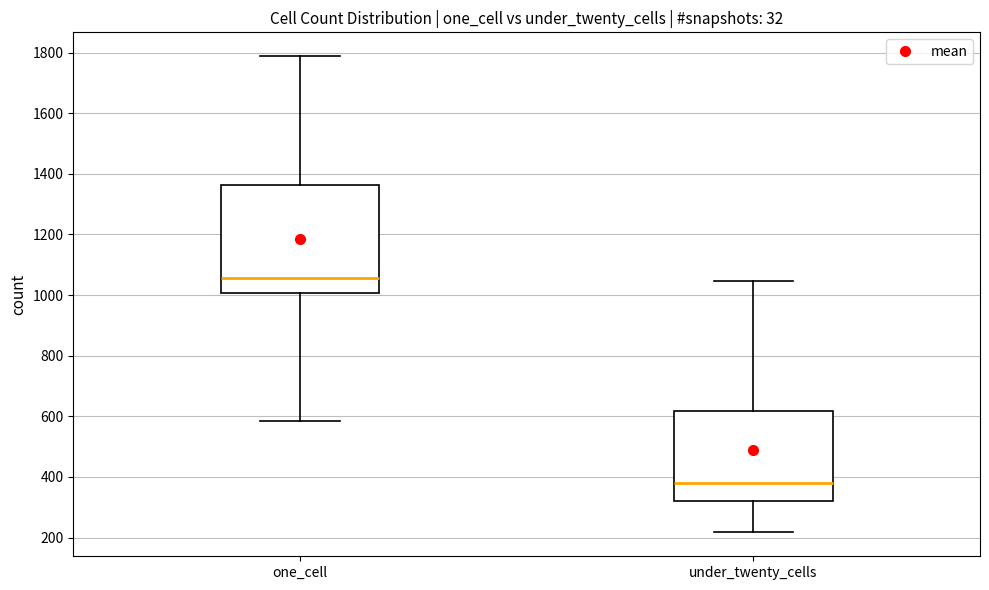

Where does the upper whisker of the box for one_cell end on the y-axis? The values are not printed on the chart, so give them approximately, as read against the axis.

1780